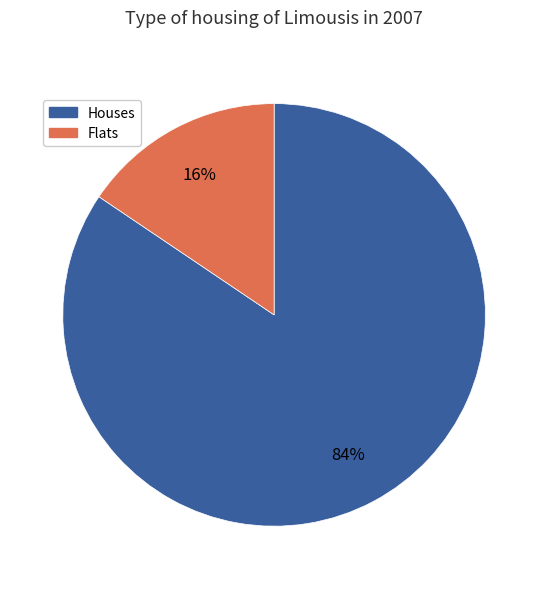

Is there any slice that represents more than half of the pie?

Yes